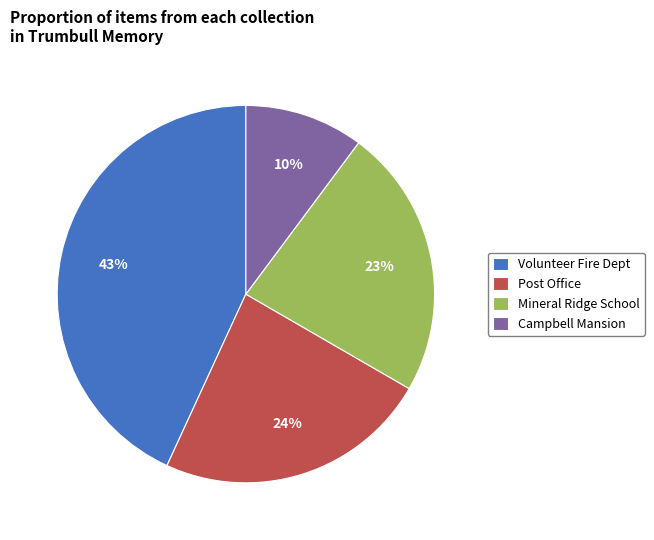

To the nearest percent, what portion does Post Office represent?

24%